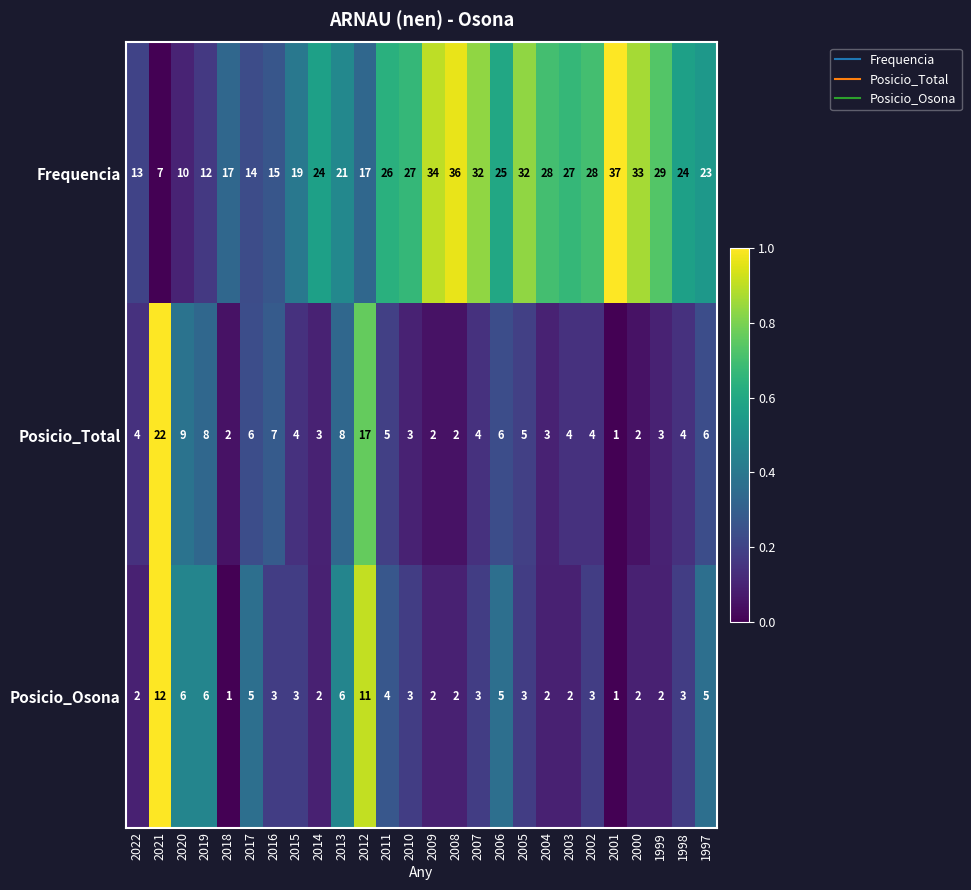

At 1999, list the series in order from largest to smallest.

Frequencia, Posicio_Total, Posicio_Osona